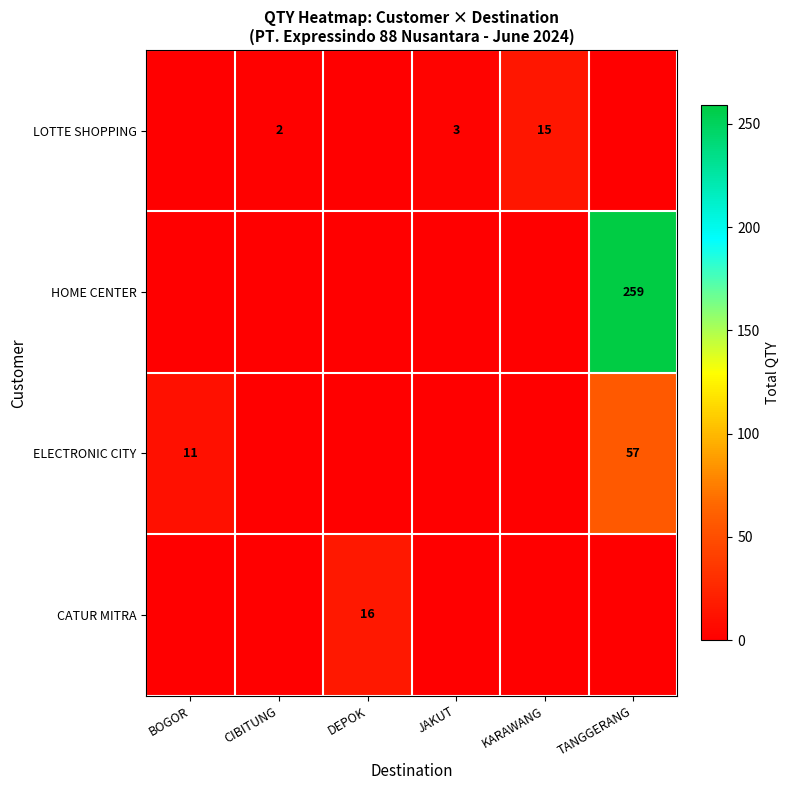

The value of LOTTE SHOPPING at KARAWANG is 15. True or false?

True